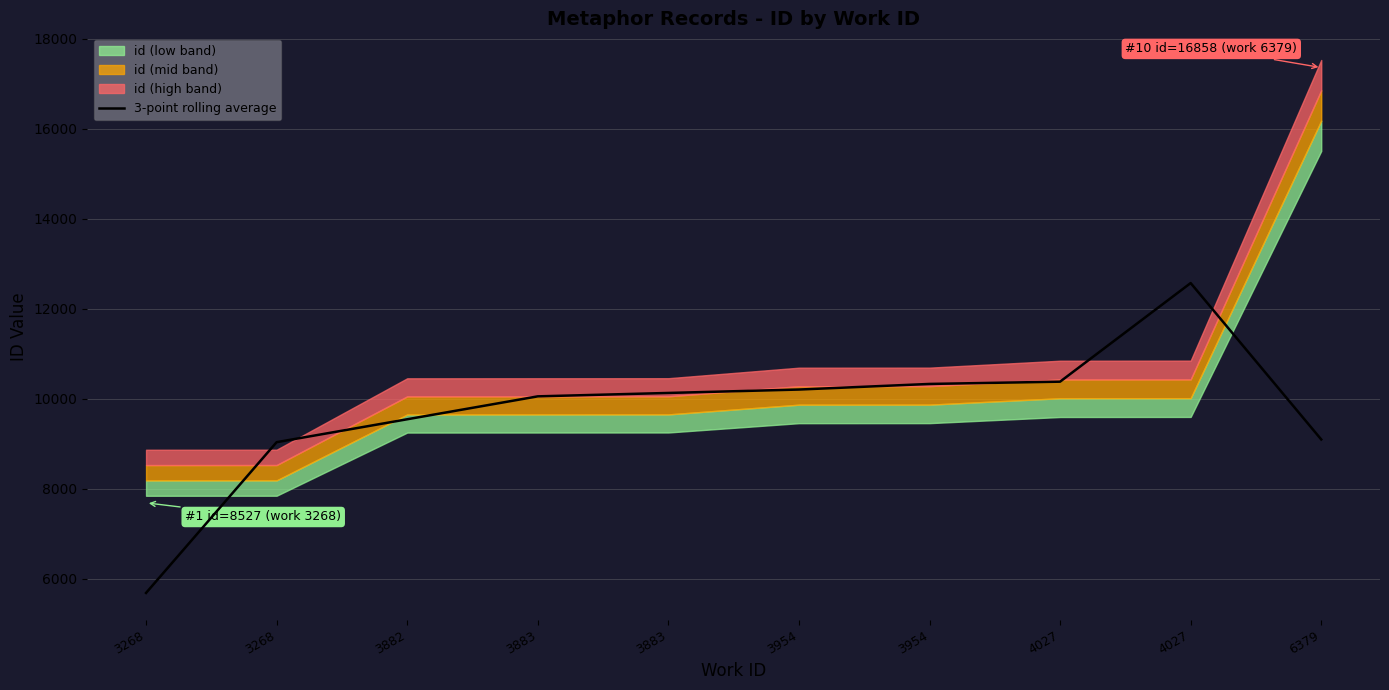

Where does the data first go above 10130?

3883